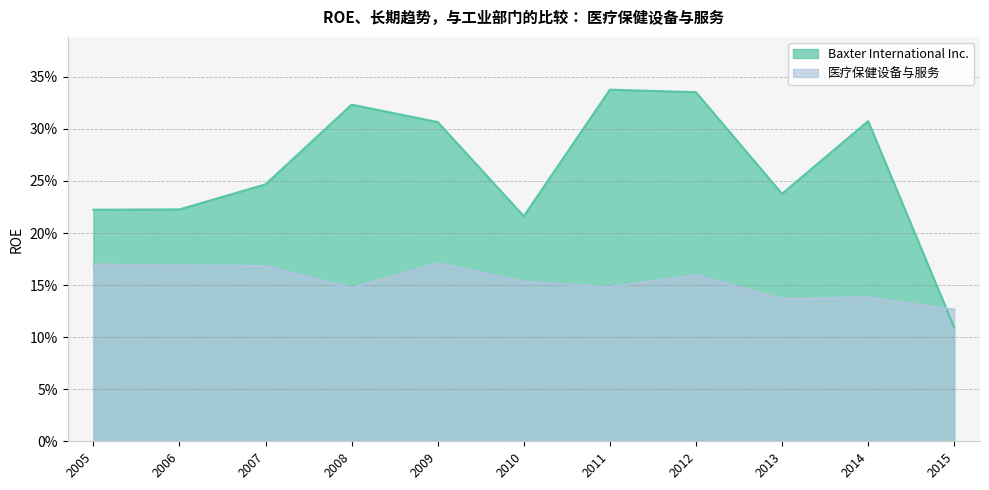

What is the sum of all Baxter International Inc. values?

2.9